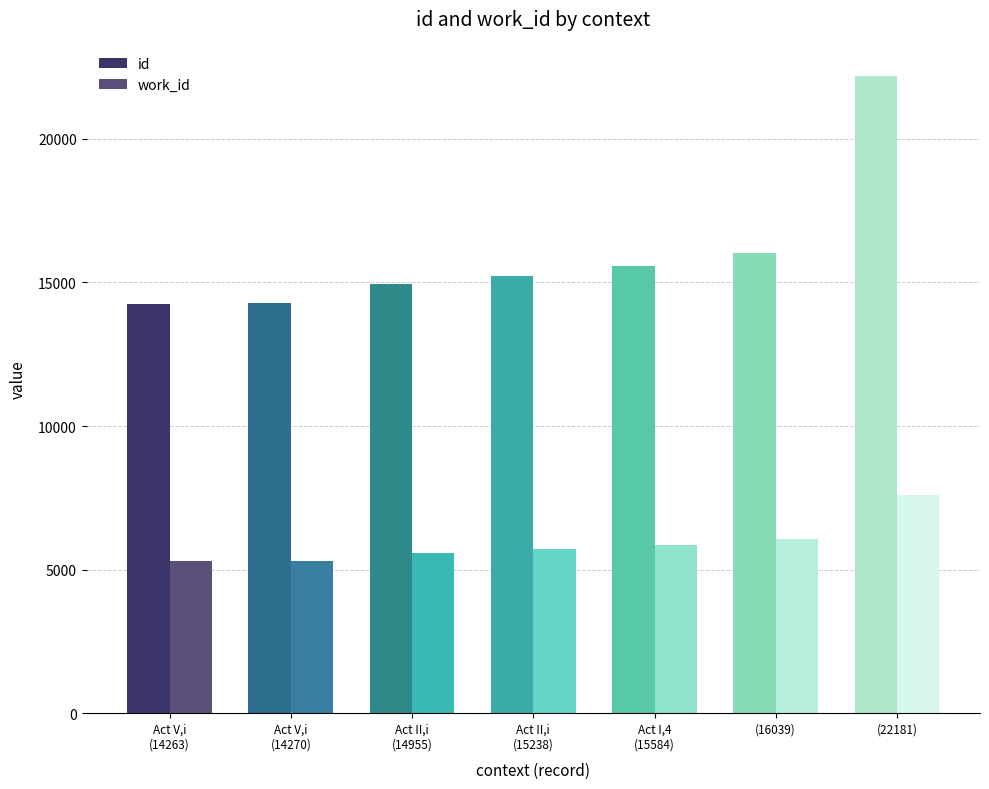

How many distinct data groups are displayed?

2